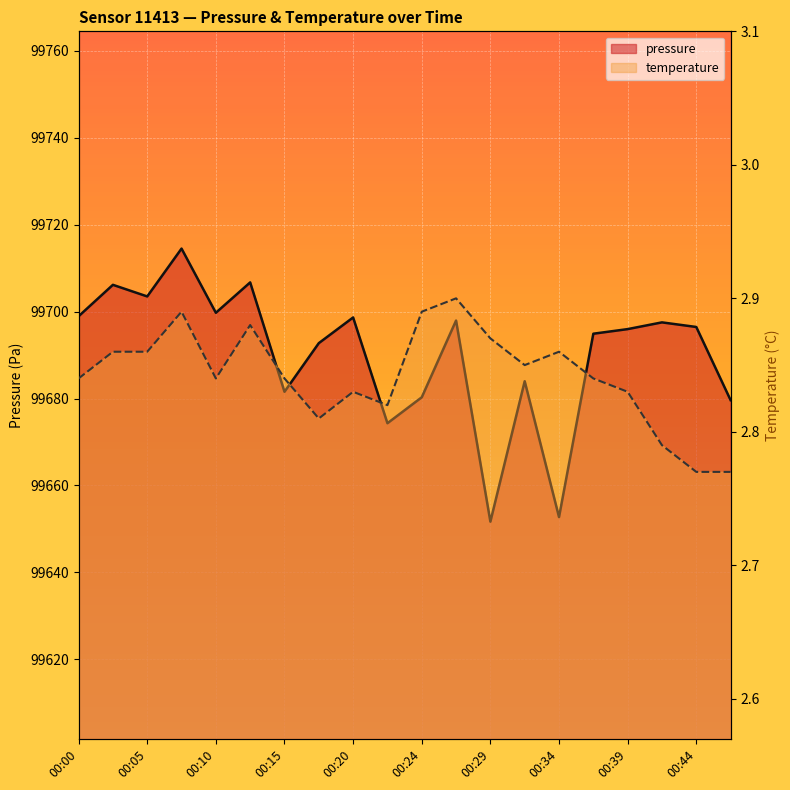

What is the difference between the second highest and second lowest values in the pressure series?

54.0